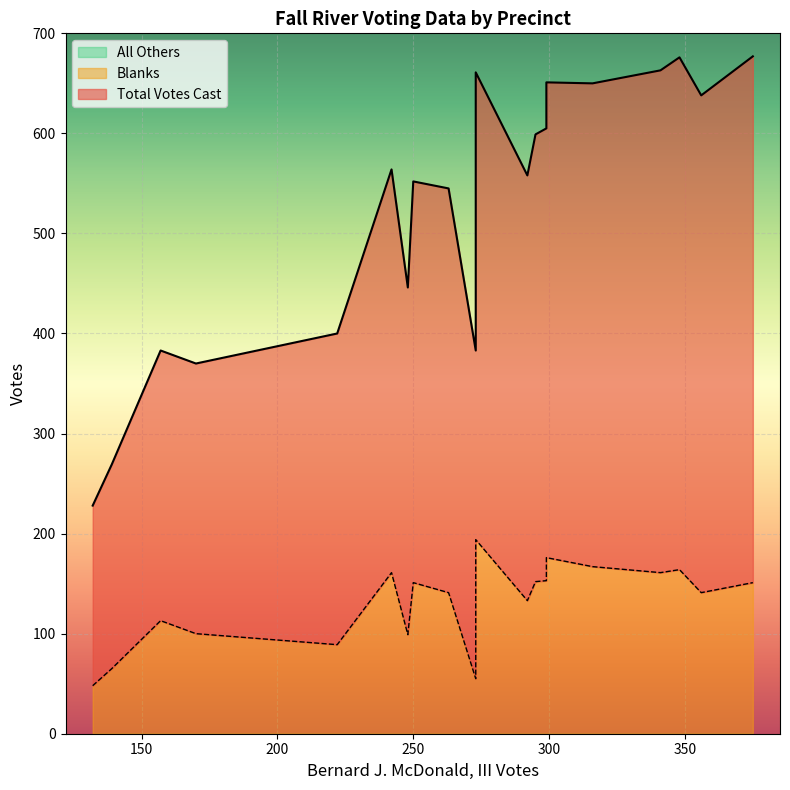

Which series changed the most between 10 and 16?

Total Votes Cast